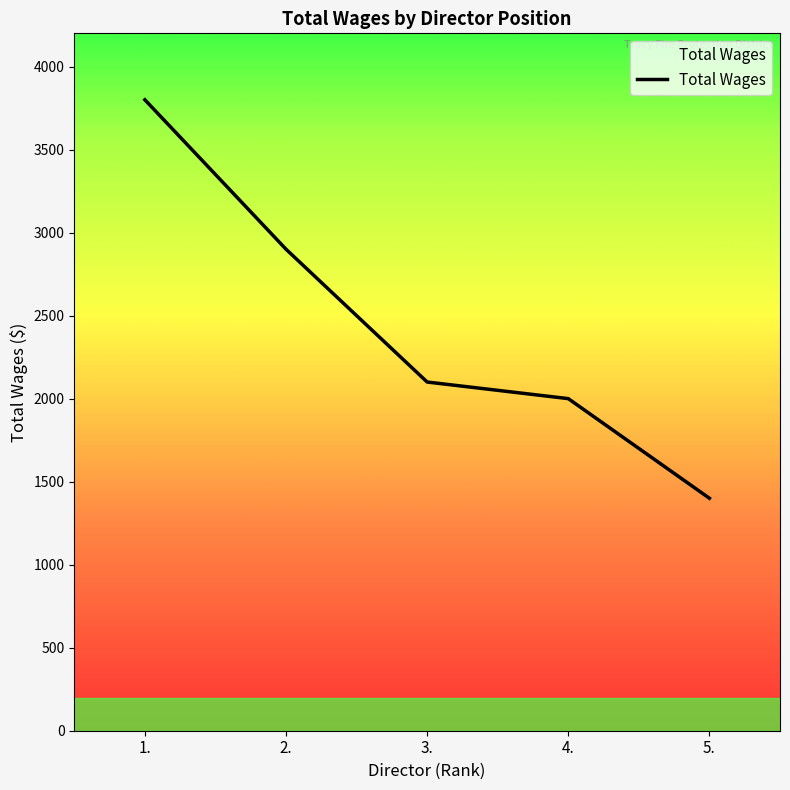

What is the change in value from 3. to 4.?

-100